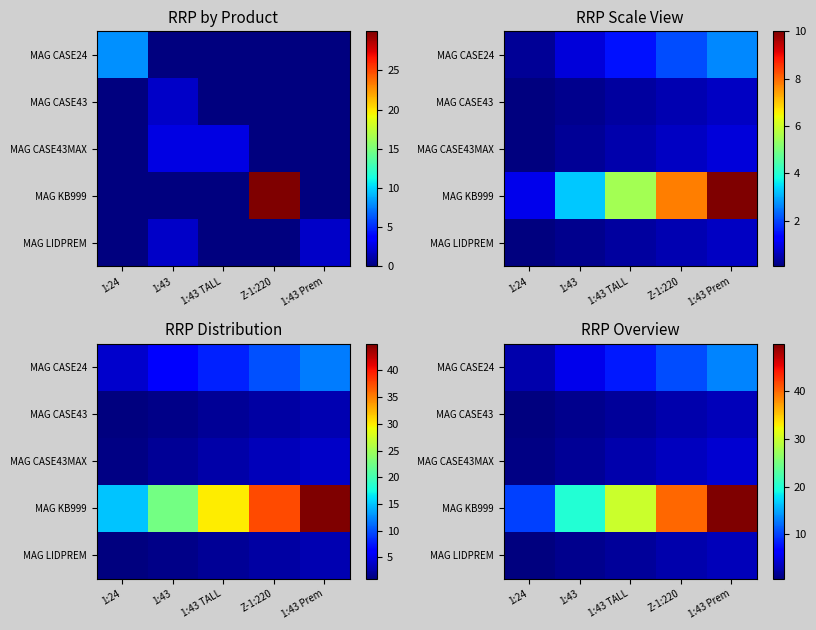

List the series in order of their peak value, lowest first.

MAG CASE43, MAG LIDPREM, MAG CASE43MAX, MAG CASE24, MAG KB999